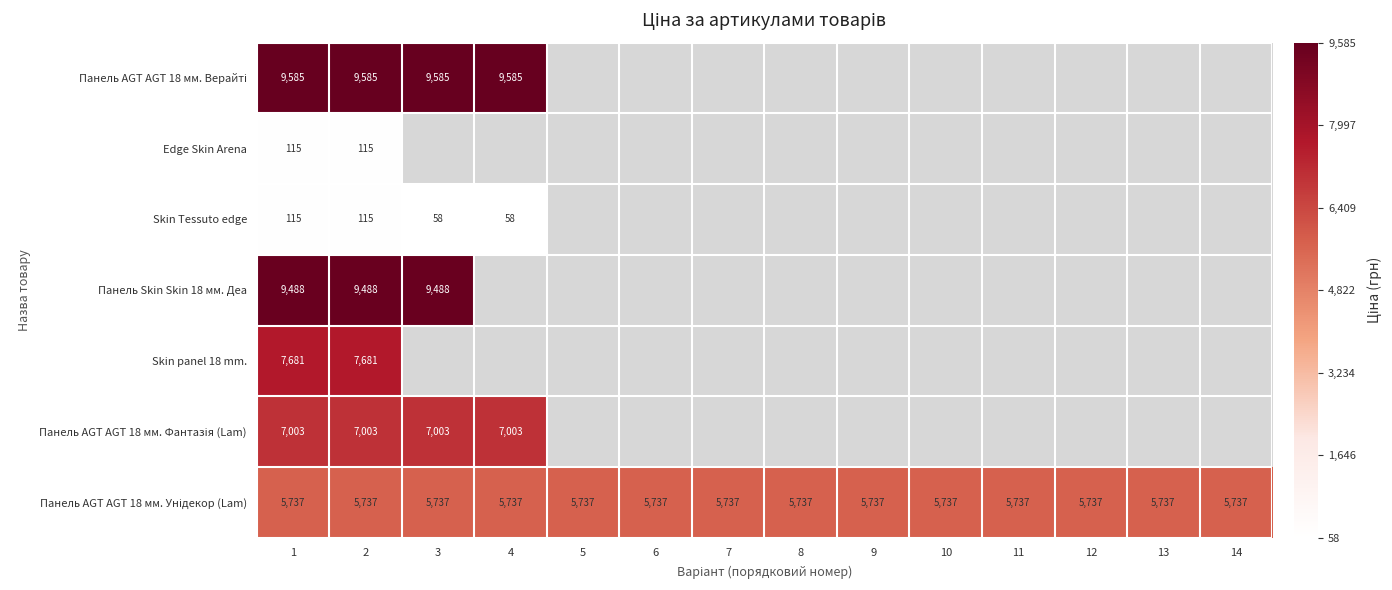

The value of Панель AGT AGT 18 мм. Унідекор (Lam) at 11 is 0. True or false?

False